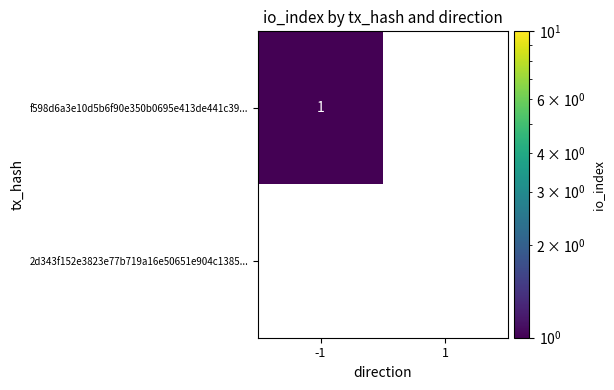

Which series has the largest range (max minus min)?

f598d6a3e10d5b6f90e350b0695e413de441c39...